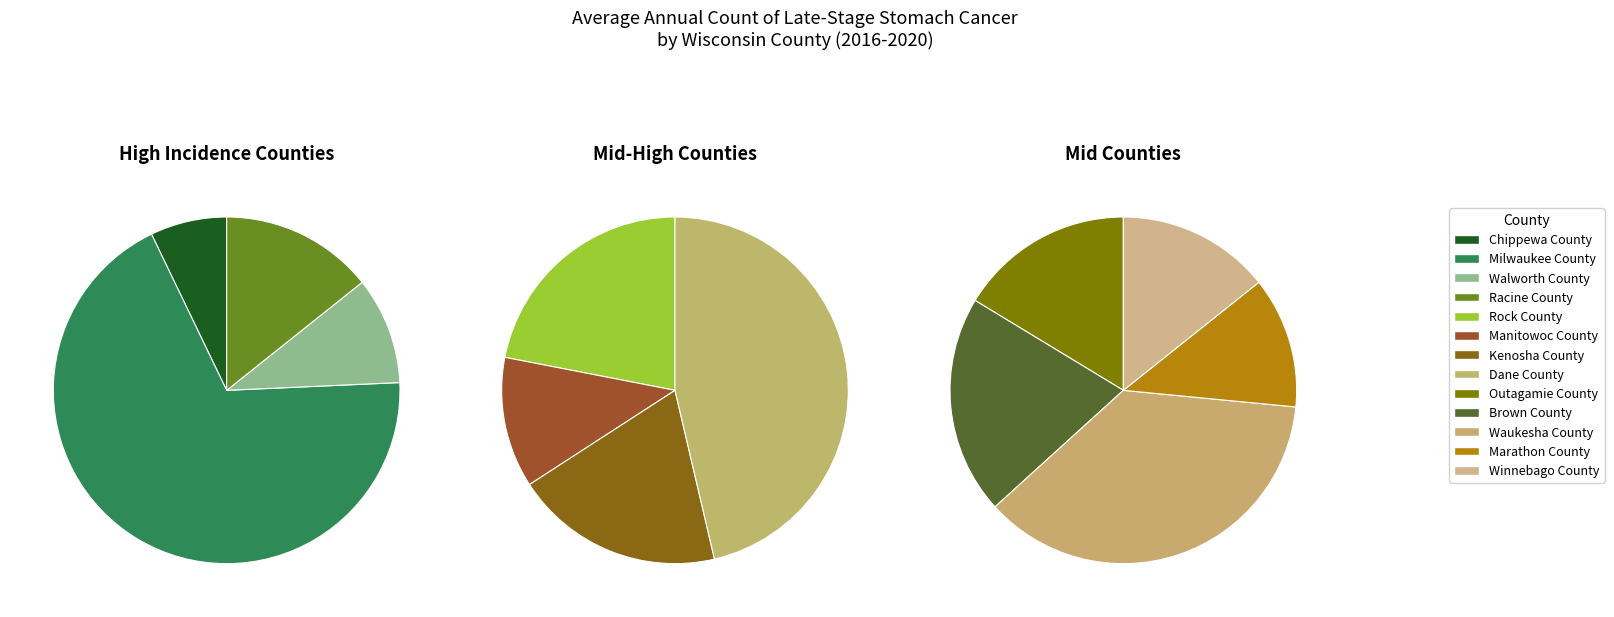

Which slice is the largest?

Milwaukee County